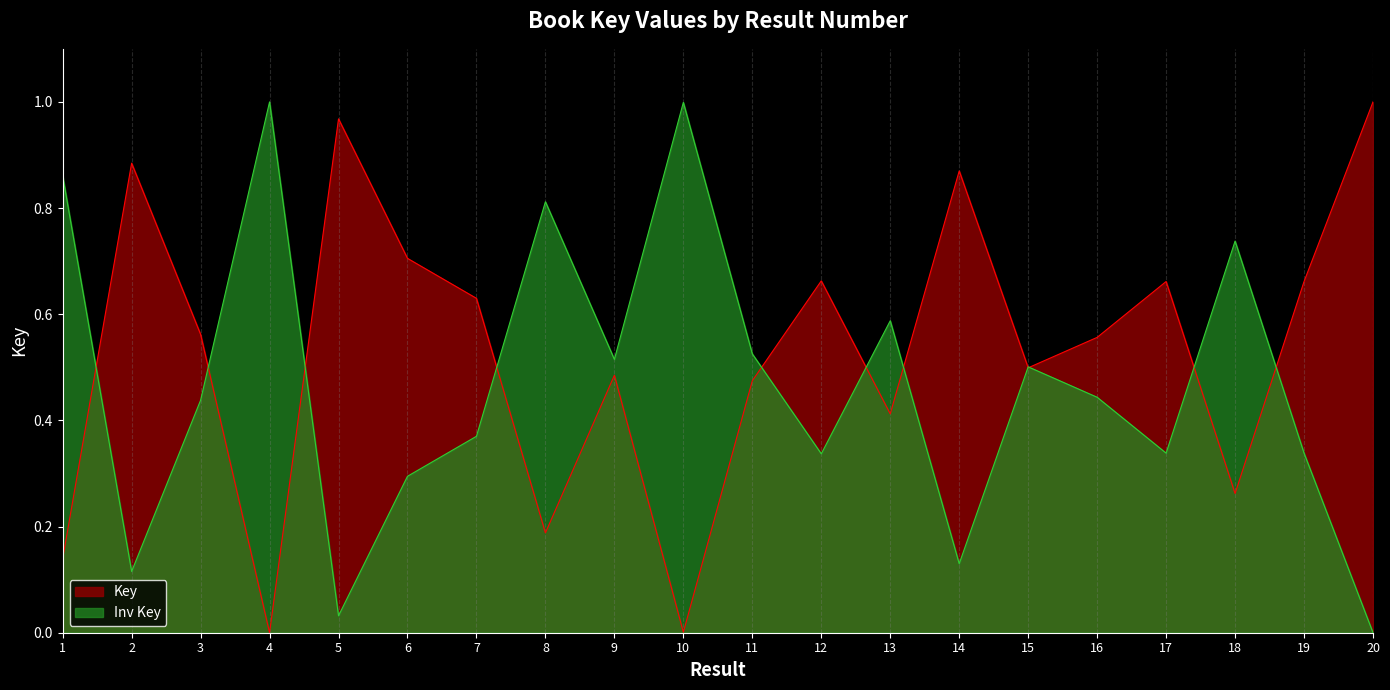

List the labels in order of value, smallest first.

4, 10, 1, 8, 18, 13, 11, 9, 15, 16, 3, 7, 19, 17, 12, 6, 14, 2, 5, 20